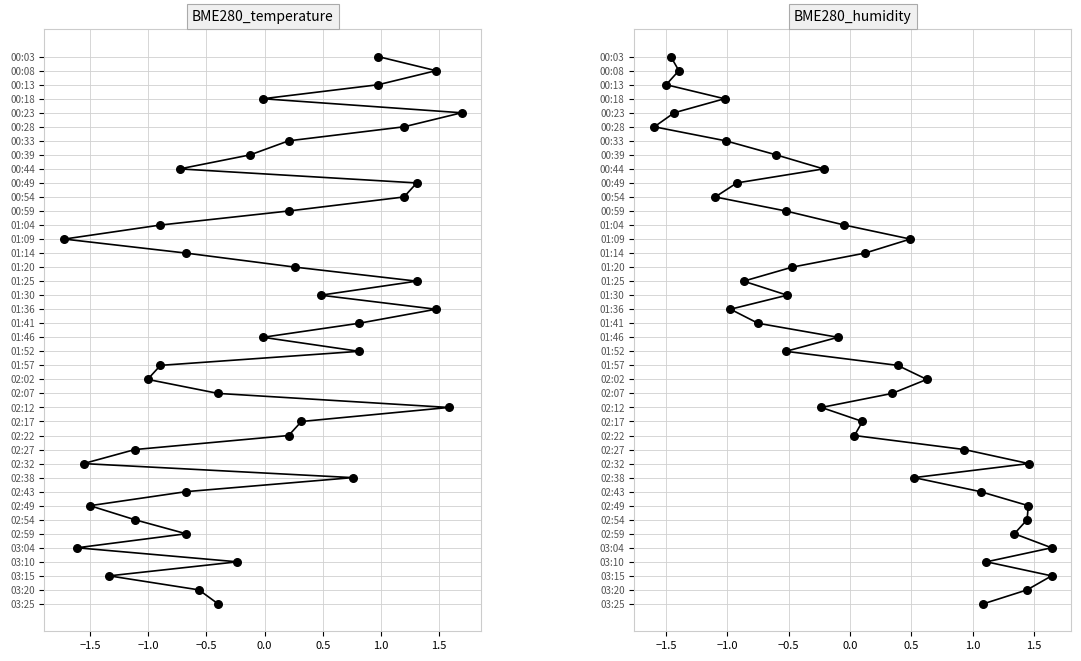

Which series contains the lowest Y value?

BME280_temperature